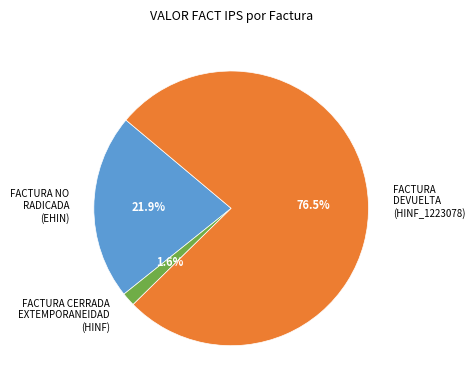

Which slice represents more than half of the pie?

FACTURA DEVUELTA (HINF_1223078)